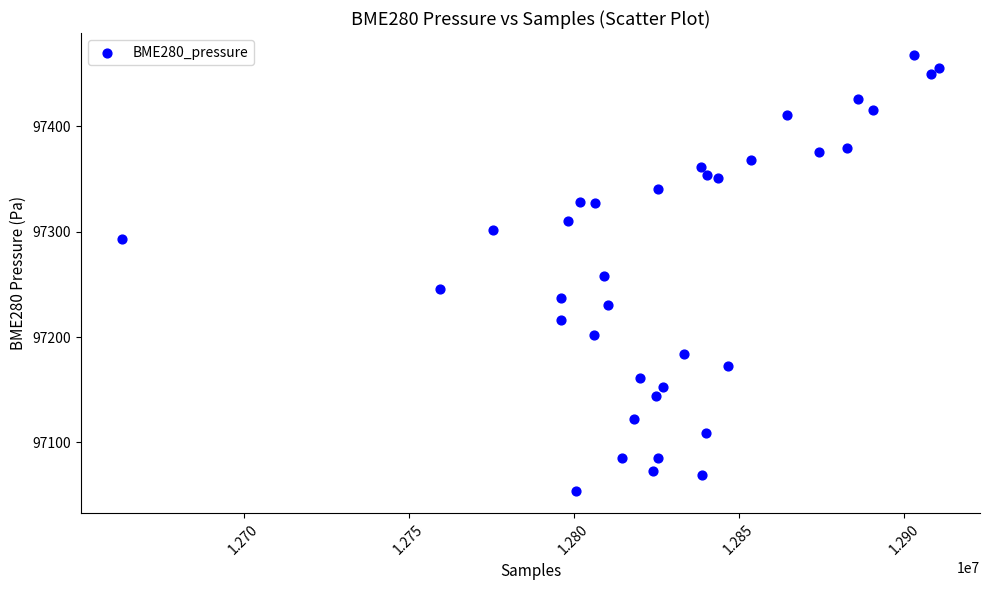

What is the range of X values (max minus min)?

247582.0